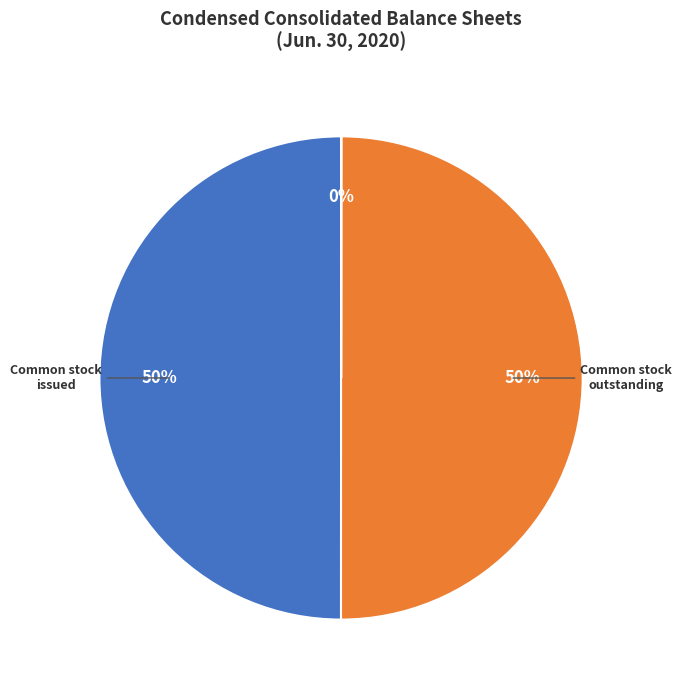

To the nearest percent, what is the difference between the largest and smallest slice percentages?

50%